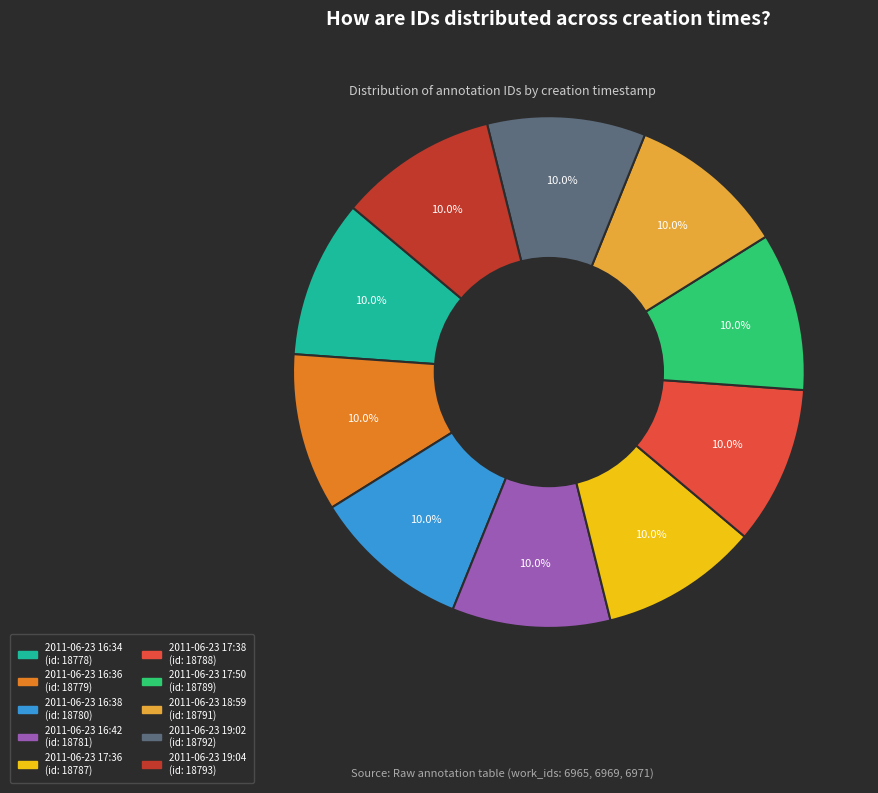

Does any single category account for the majority?

No